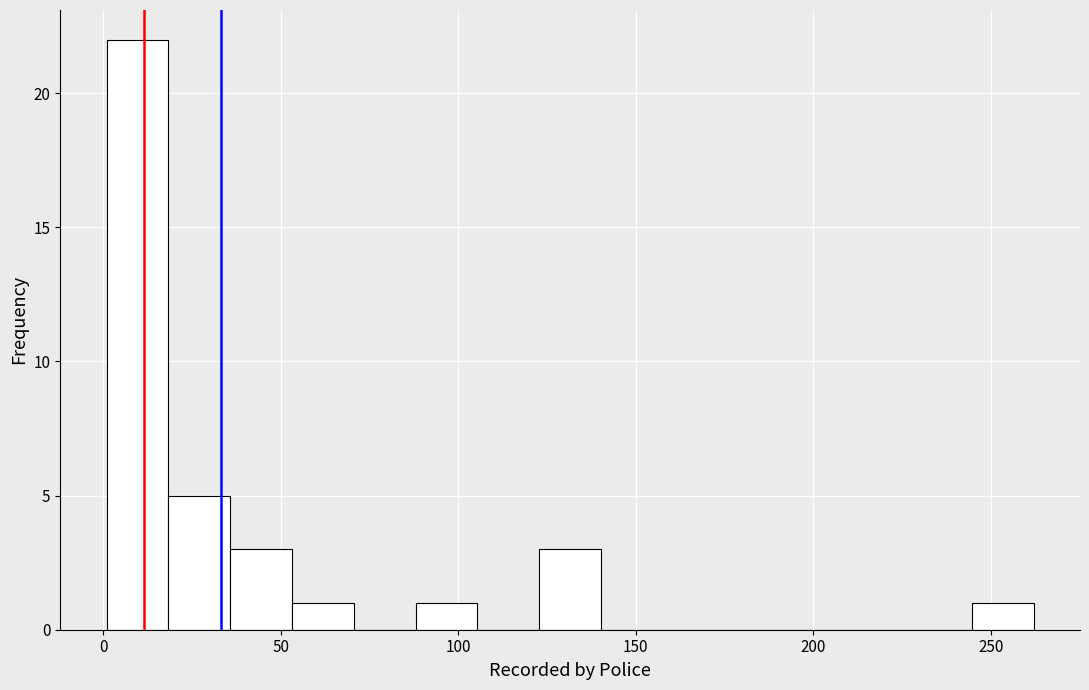

Around what value on the x-axis is the tallest bar? Give the approximate position of its centre, as read against the axis.

10